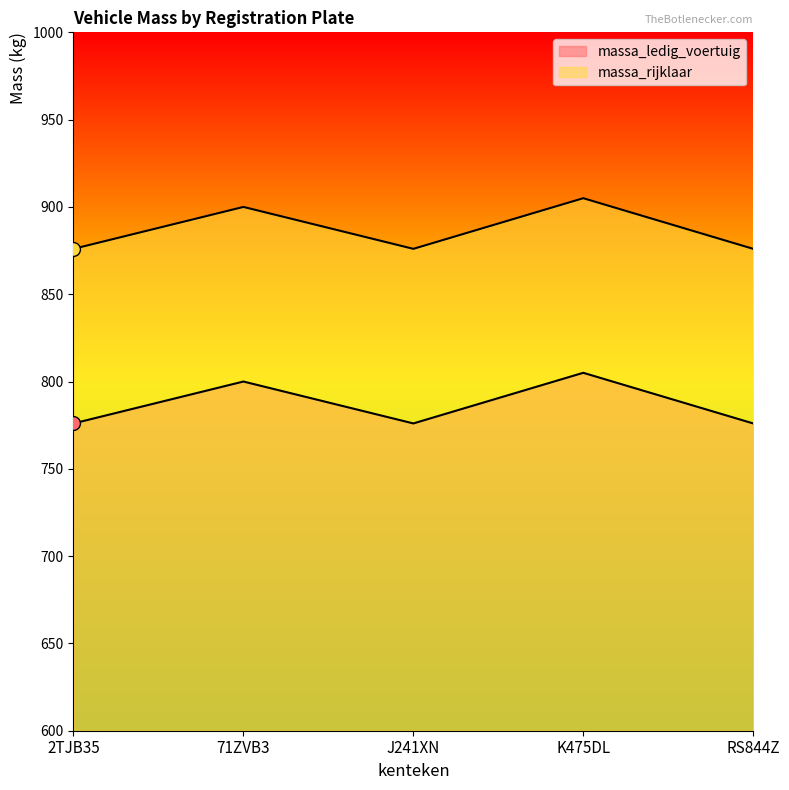

True or false: massa_rijklaar and massa_ledig_voertuig intersect in this chart.

False